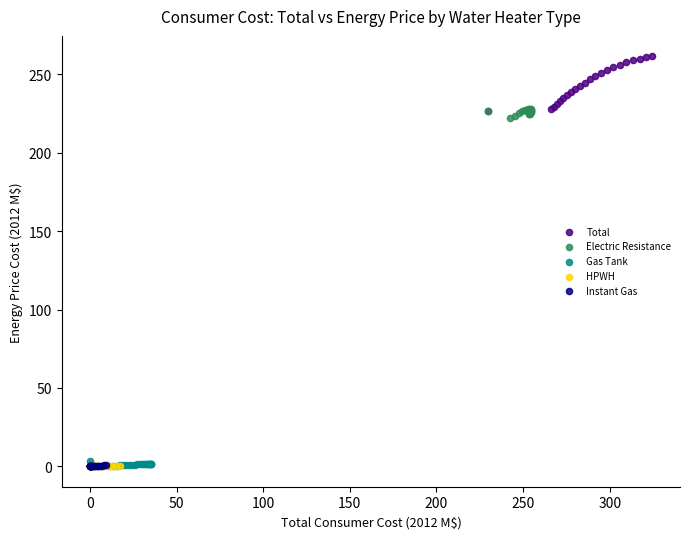

Which series has the widest spread of Y values?

Total